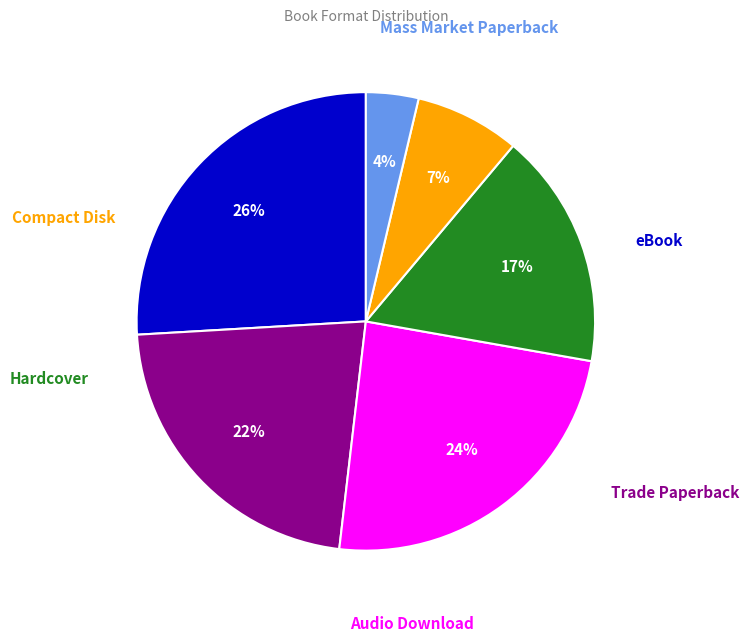

Does any single category account for the majority?

No